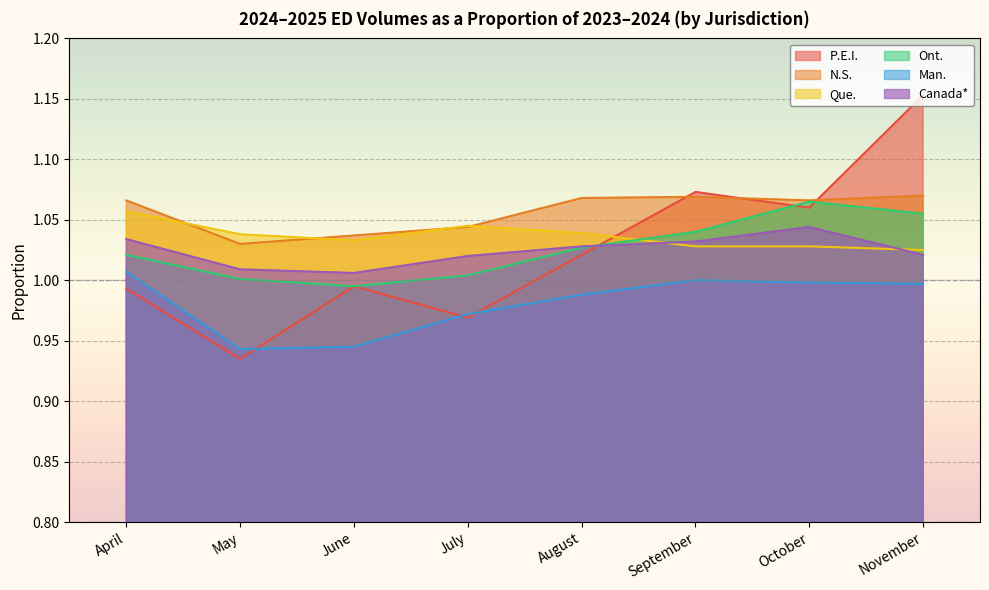

List the labels in order of Man. value, largest first.

April, September, October, November, August, July, June, May